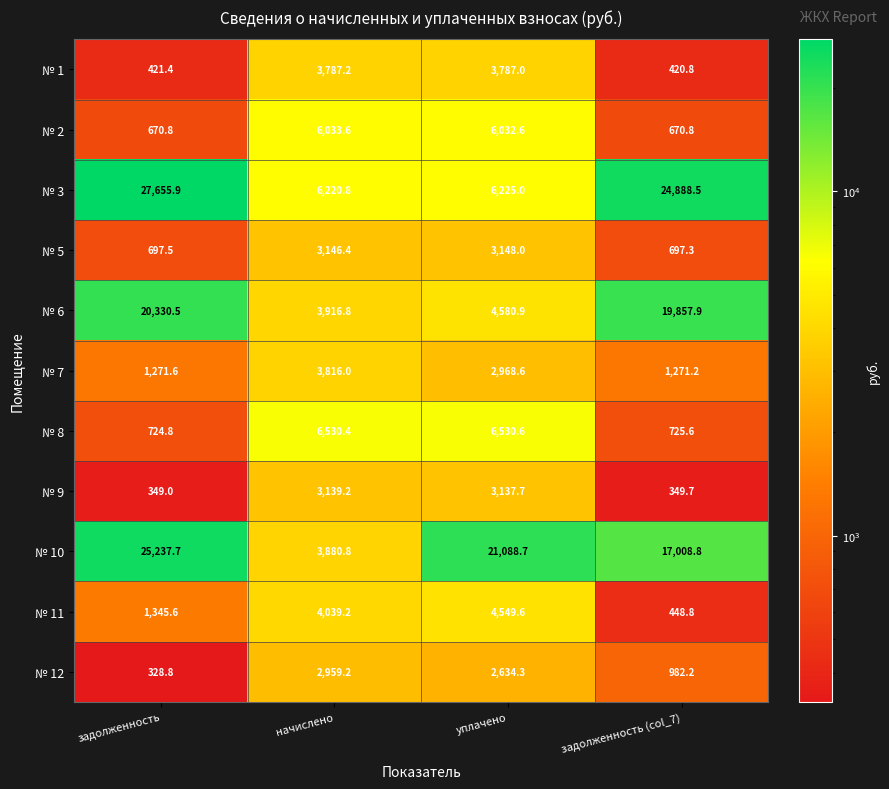

What is the difference between the second highest and second lowest values in the № 1 series?

3365.6